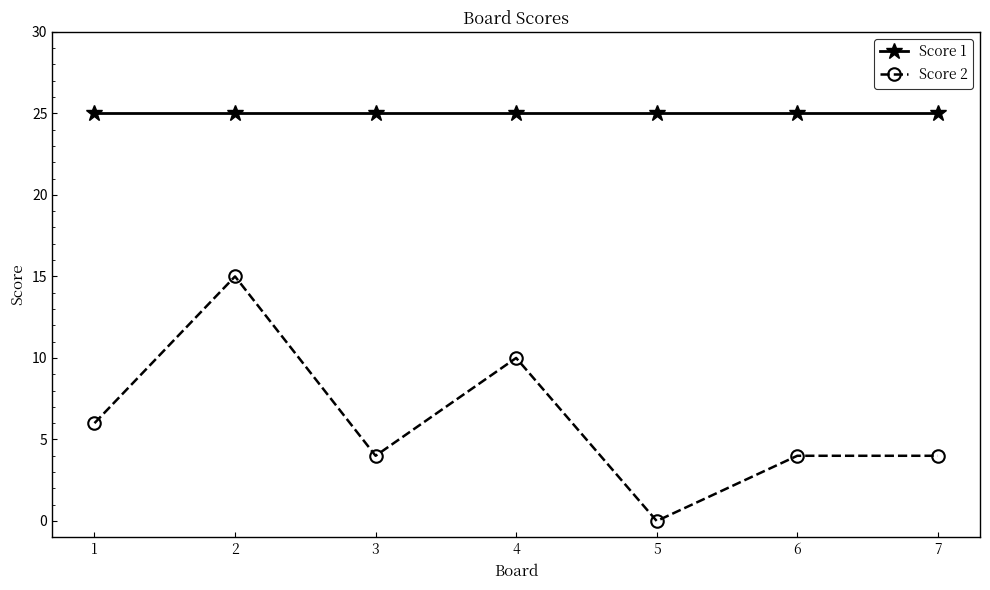

Reading left to right, what are all the values shown in this chart?

Score 1: 25	25	25	25	25	25	25
Score 2: 6	15	4	10	0	4	4